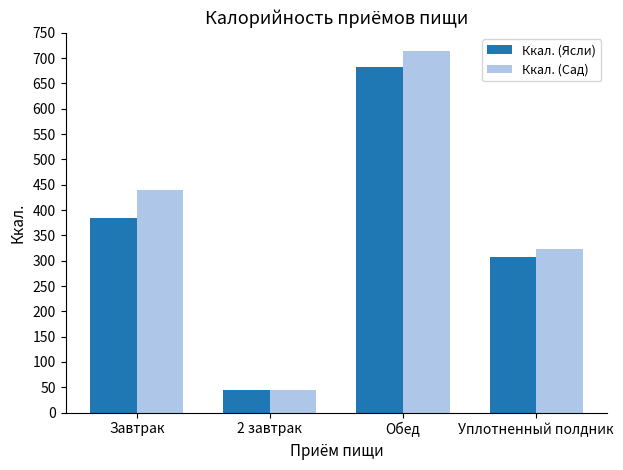

At Обед, list the series in order from smallest to largest.

Ккал. (Ясли), Ккал. (Сад)